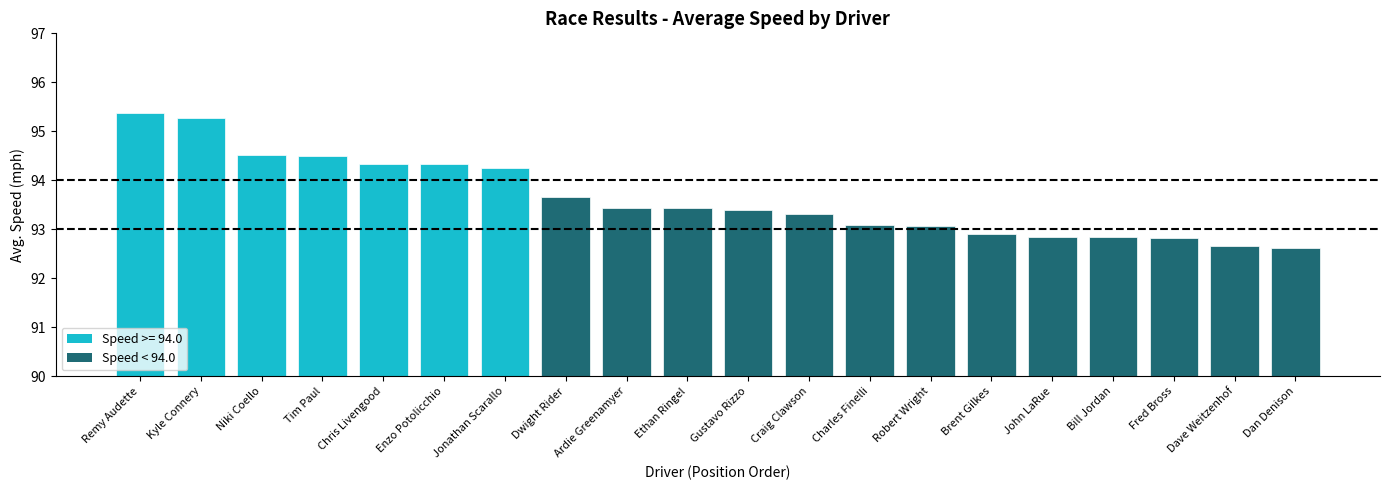

Reading left to right, extract all data points from this chart.

Remy Audette=95.4	Kyle Connery=95.3	Niki Coello=94.5	Tim Paul=94.5	Chris Livengood=94.3	Enzo Potolicchio=94.3	Jonathan Scarallo=94.3	Dwight Rider=93.7	Ardie Greenamyer=93.4	Ethan Ringel=93.4	Gustavo Rizzo=93.4	Craig Clawson=93.3	Charles Finelli=93.1	Robert Wright=93.1	Brent Gilkes=92.9	John LaRue=92.8	Bill Jordan=92.8	Fred Bross=92.8	Dave Weitzenhof=92.7	Dan Denison=92.6